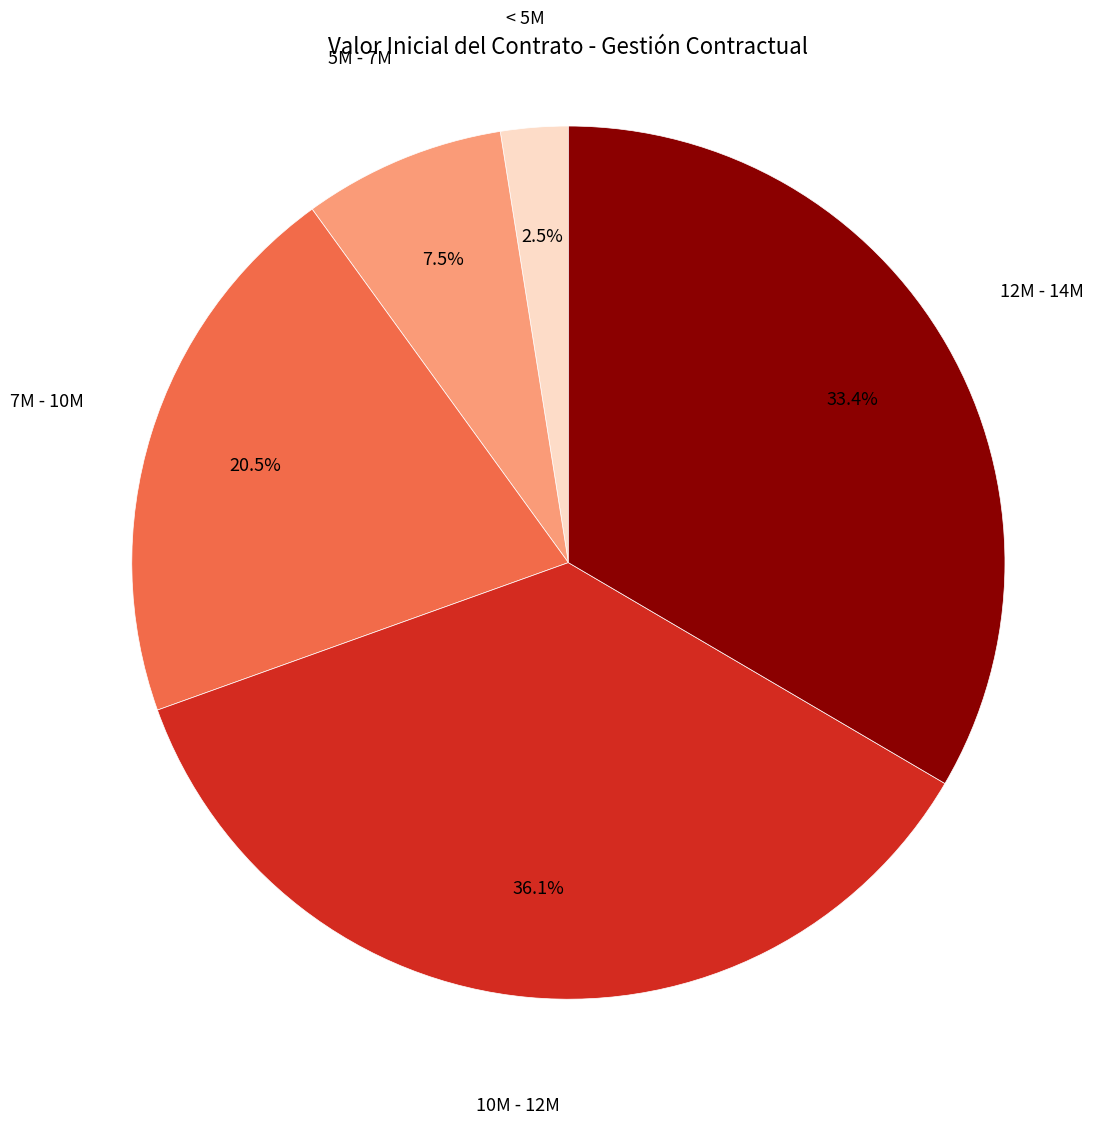

Does < 5M represent more than half of the total?

No